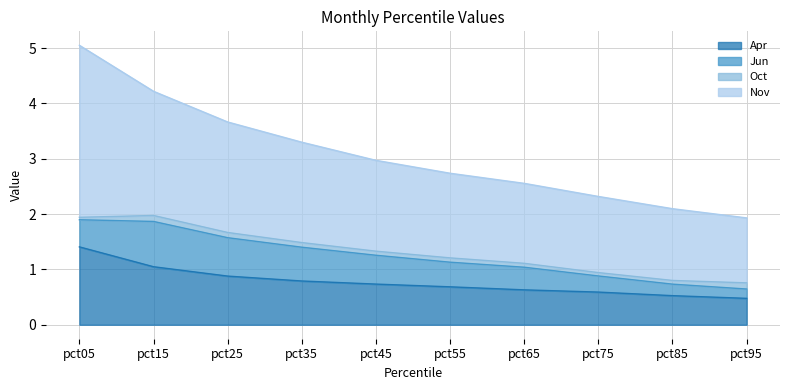

What are all the series names shown in the legend?

Apr, Jun, Oct, Nov